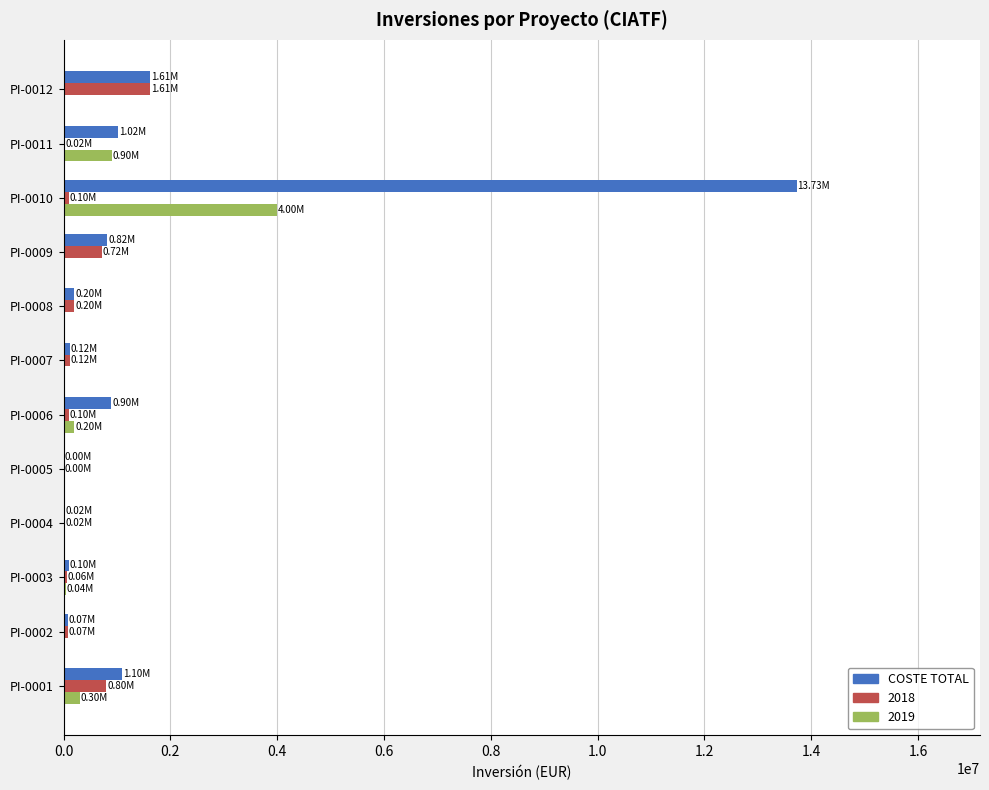

Which series changed the most between PI-0003 and PI-0010?

COSTE TOTAL